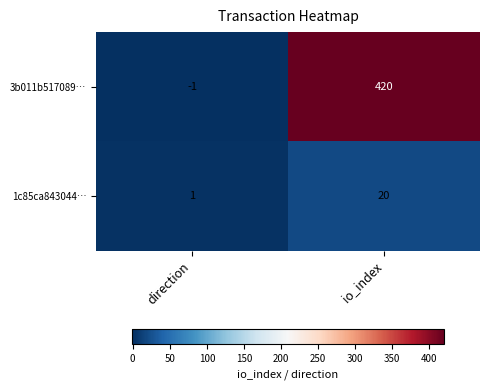

Which category has the highest value in the 3b011b517089… series?

io_index